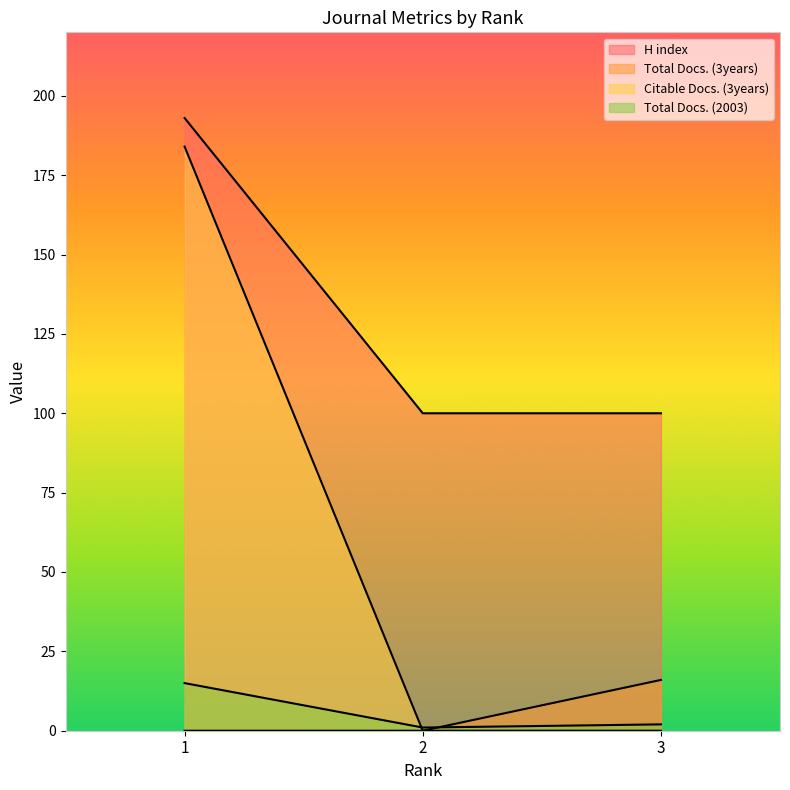

Does the chart have visible grid lines?

No